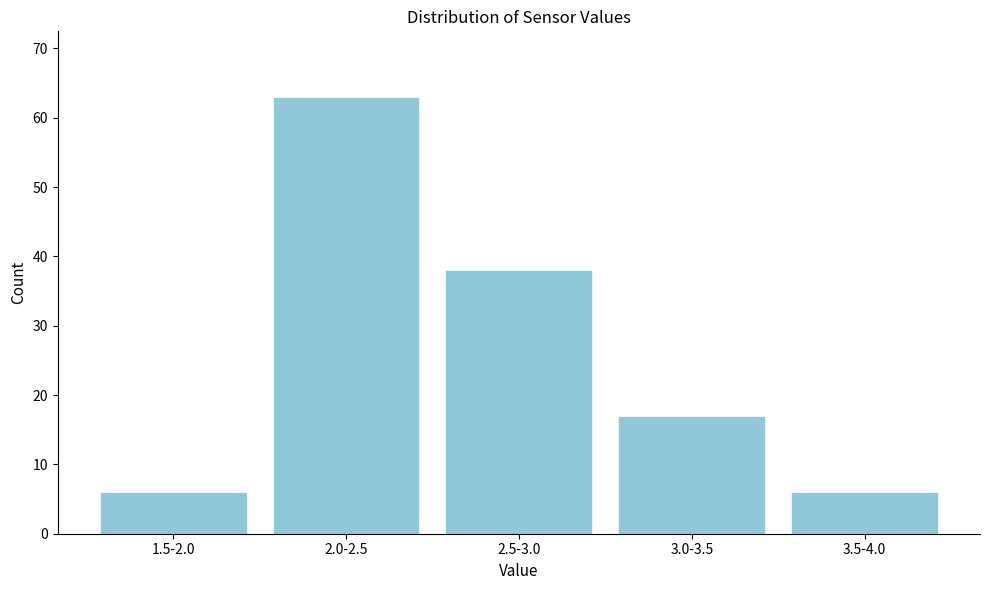

Reading left to right, list all the values displayed in this chart.

1.5-2.0=6	2.0-2.5=63	2.5-3.0=38	3.0-3.5=17	3.5-4.0=6